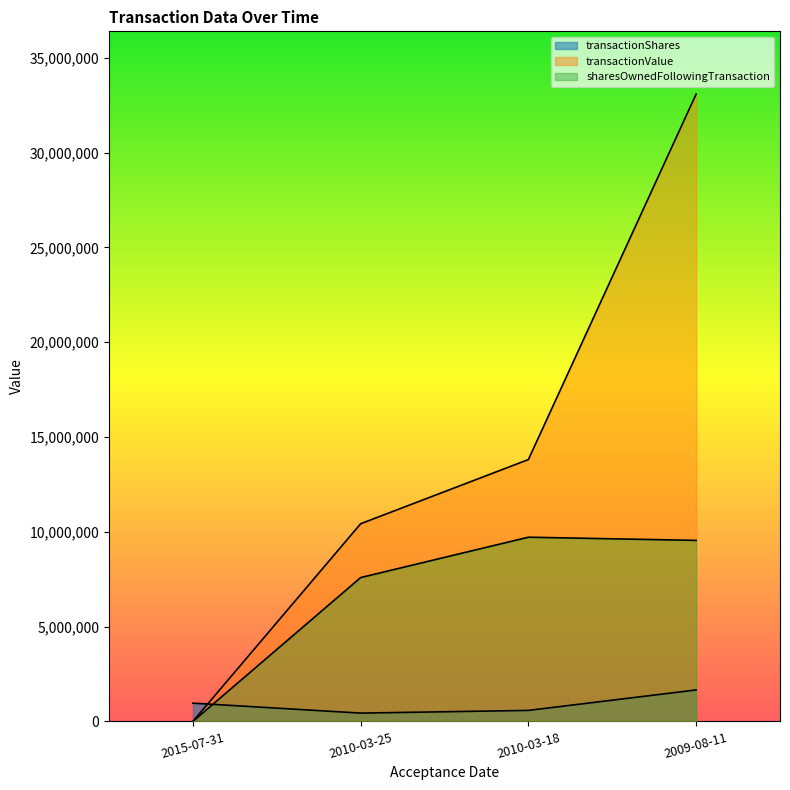

True or false: sharesOwnedFollowingTransaction and transactionValue cross at least once.

False